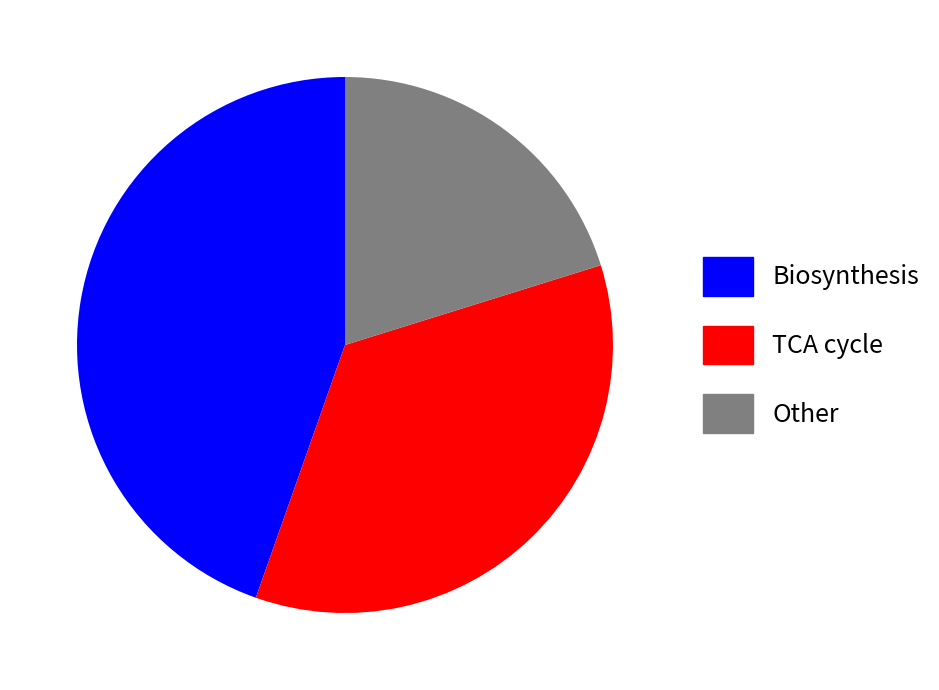

What is the ratio of the value at TCA cycle to the value at Biosynthesis?

0.8